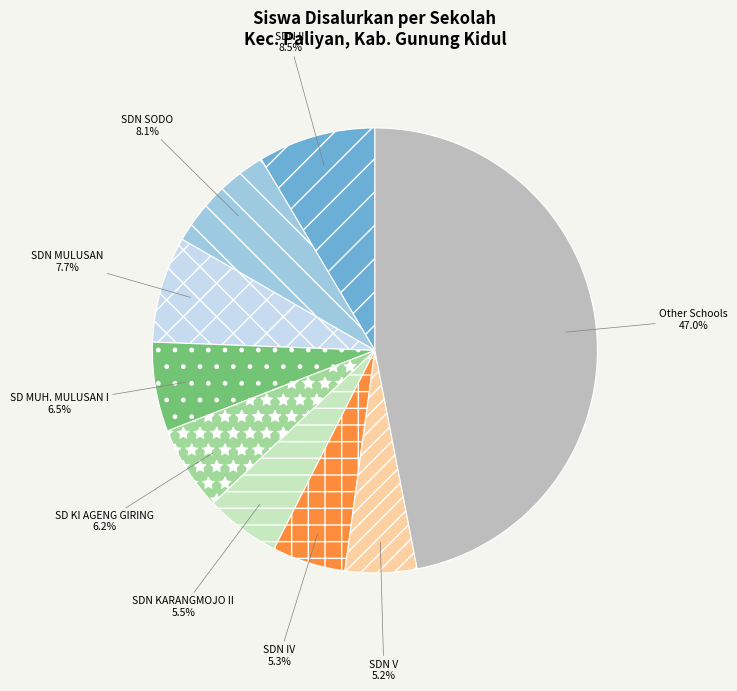

Which has a higher value, SD MUH. MULUSAN I or SDN II?

SDN II